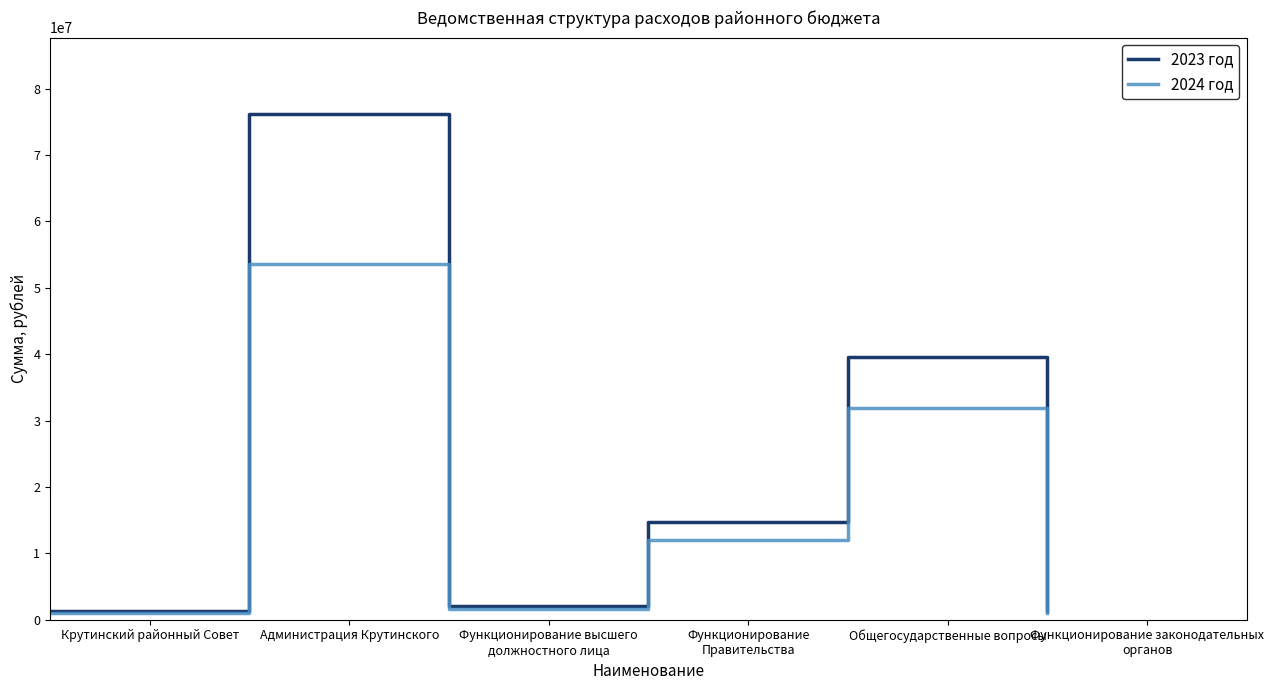

Which series has the largest total across all categories?

2023 год